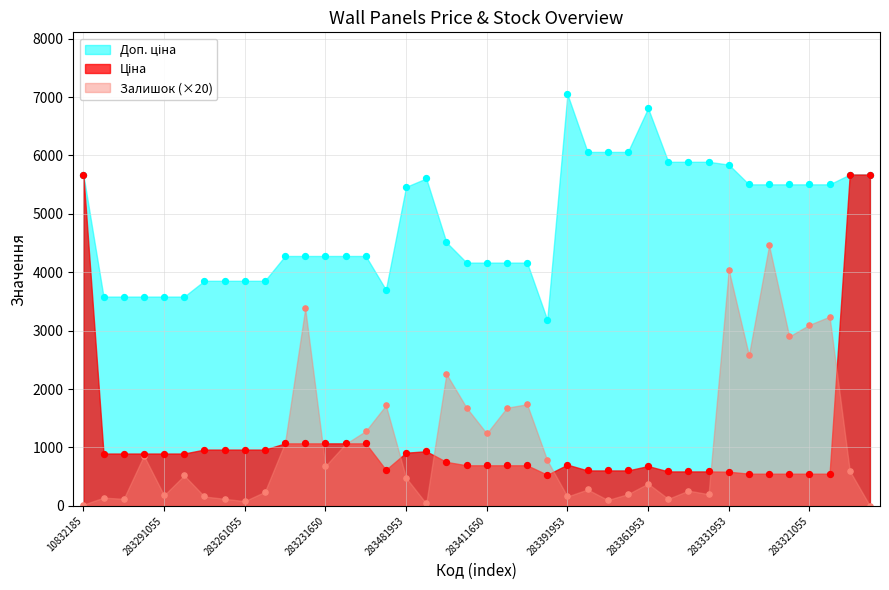

Which series has the largest total across all categories?

Доп. ціна